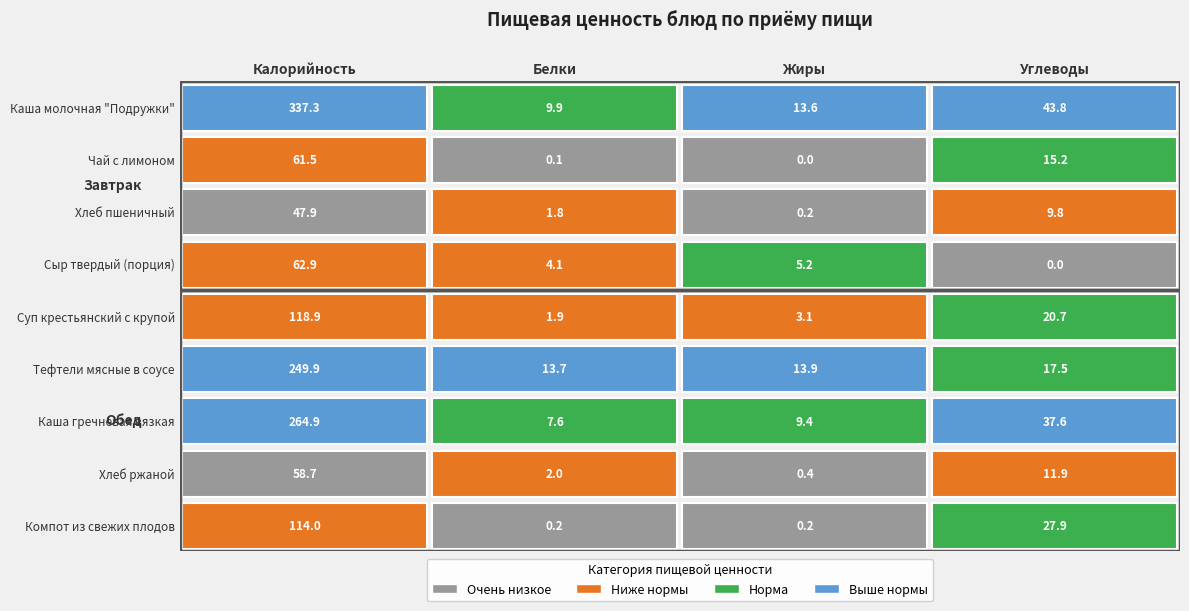

Which series changed the most between Белки and Углеводы?

Каша молочная "Подружки"